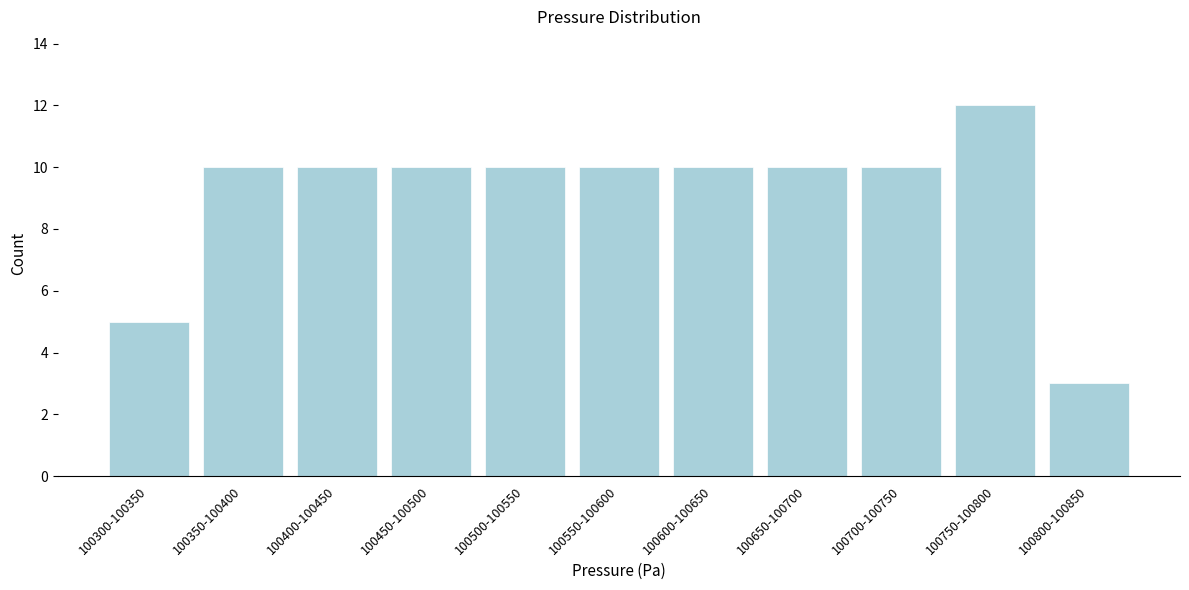

Reading left to right, extract all data points from this chart.

5	10	10	10	10	10	10	10	10	12	3